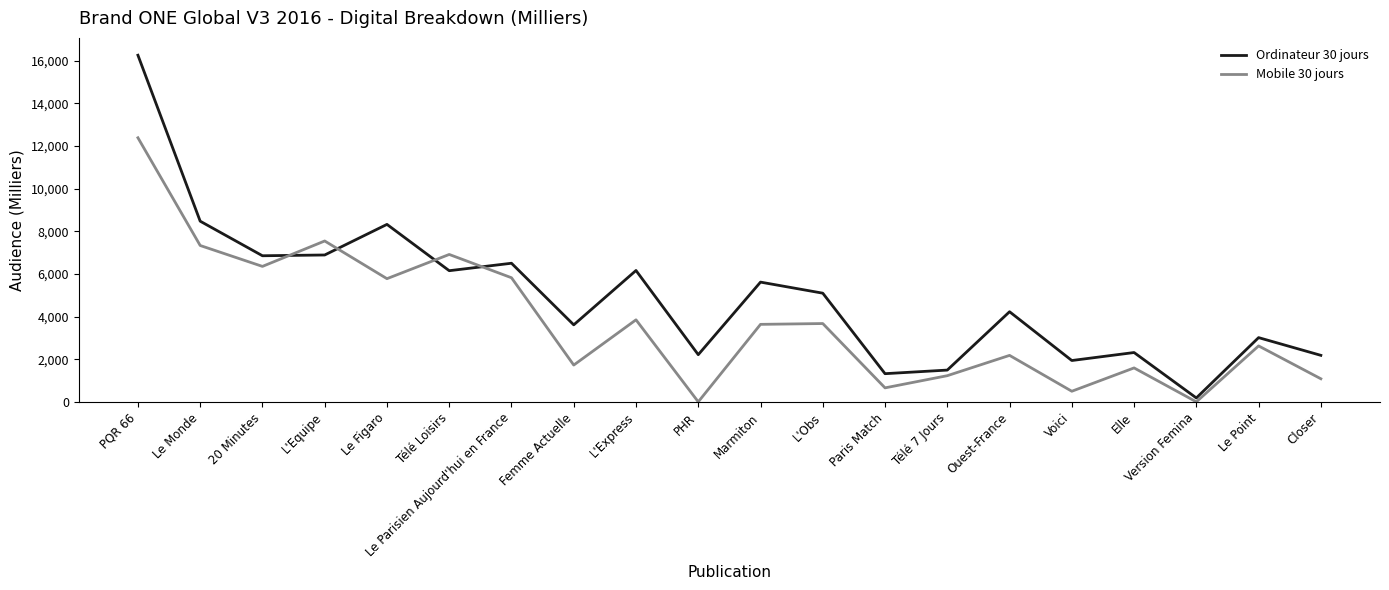

What is the total value across all series at Télé Loisirs?

13062